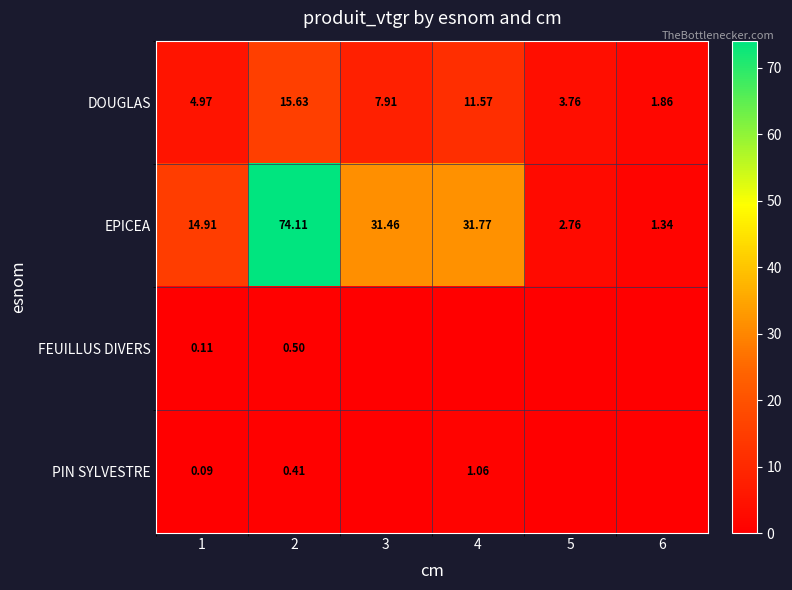

Rank the series at 1 from highest to lowest value.

EPICEA, DOUGLAS, FEUILLUS DIVERS, PIN SYLVESTRE